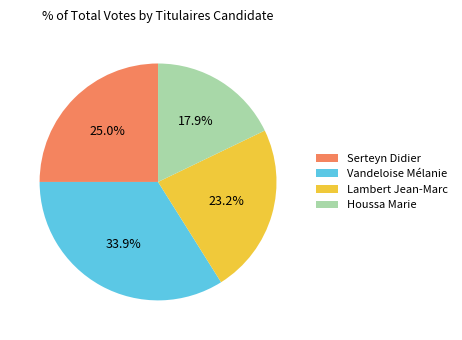

To the nearest percent, what portion does Vandeloise Mélanie represent?

34%